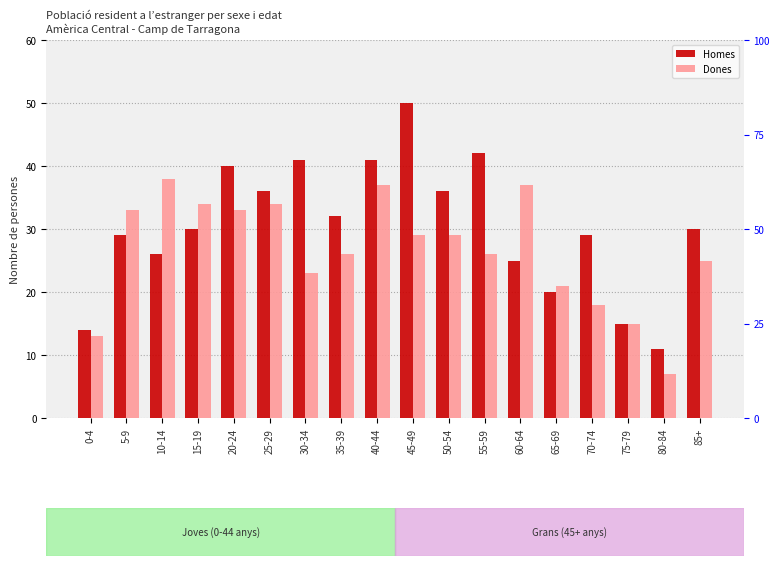

Between 65-69 and 10-14, which is larger?

10-14